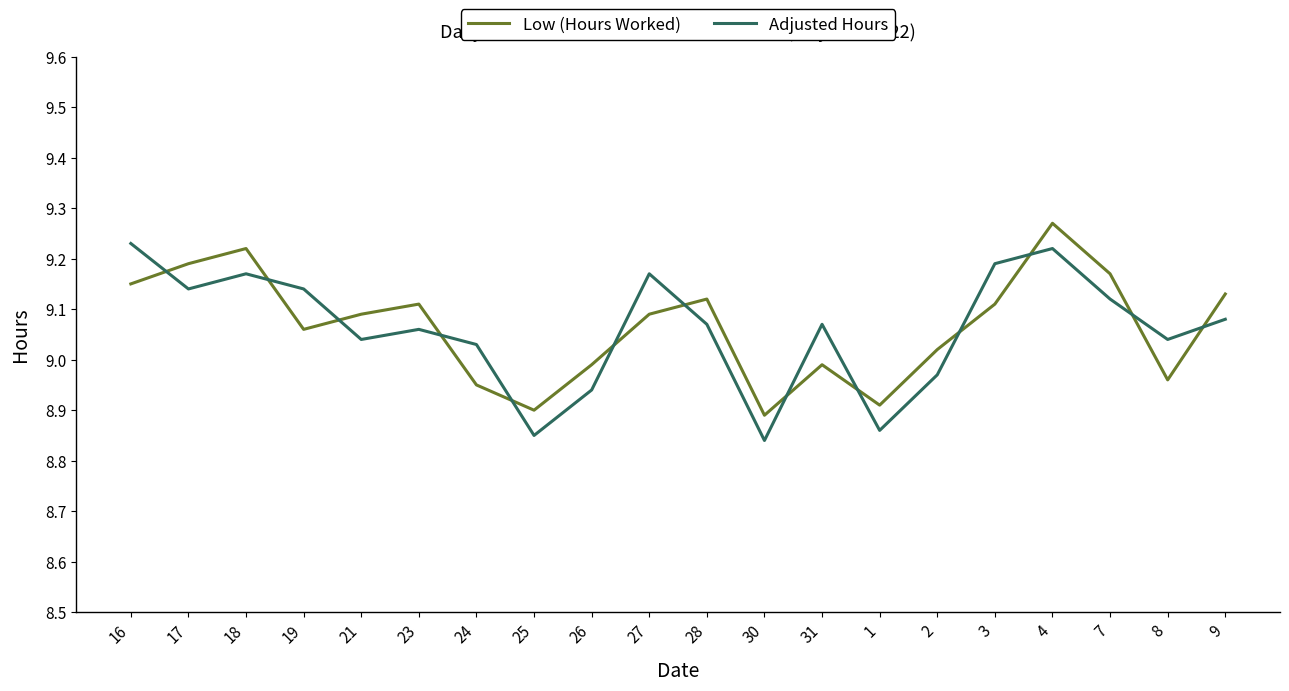

At which category does Adjusted Hours reach its first local peak?

18